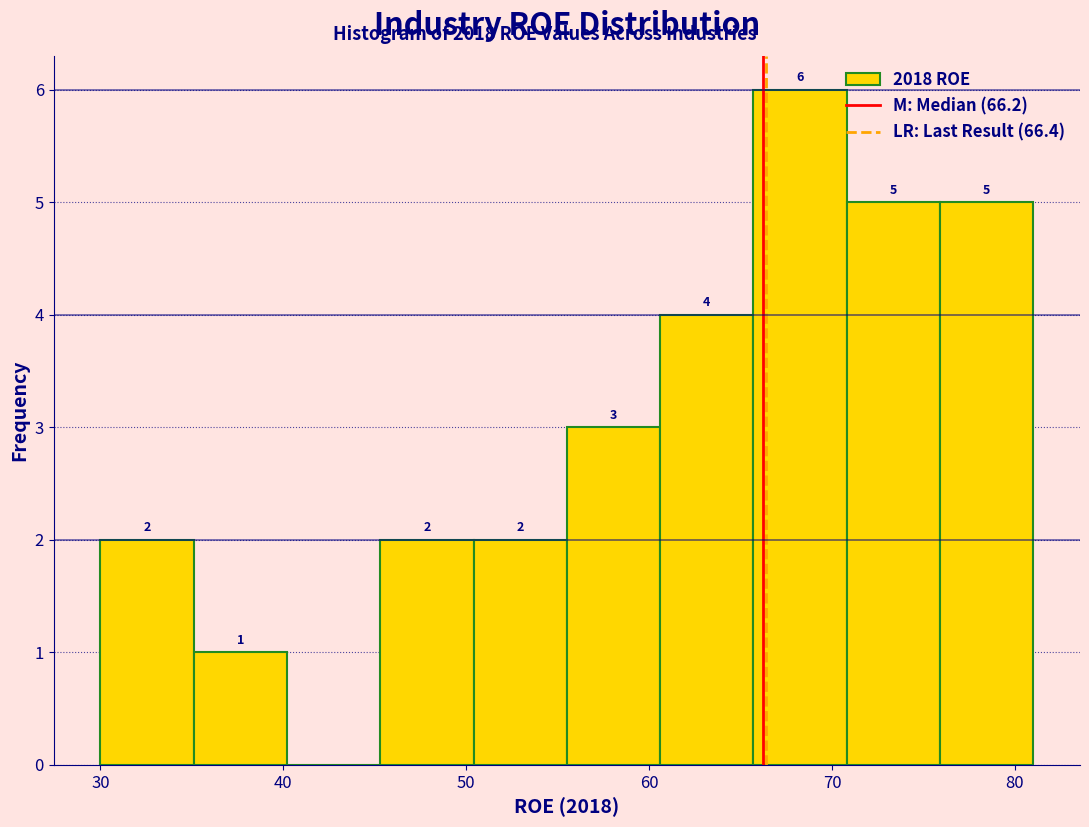

Over which range of the x-axis is the bar tallest?

65.7 to 70.8